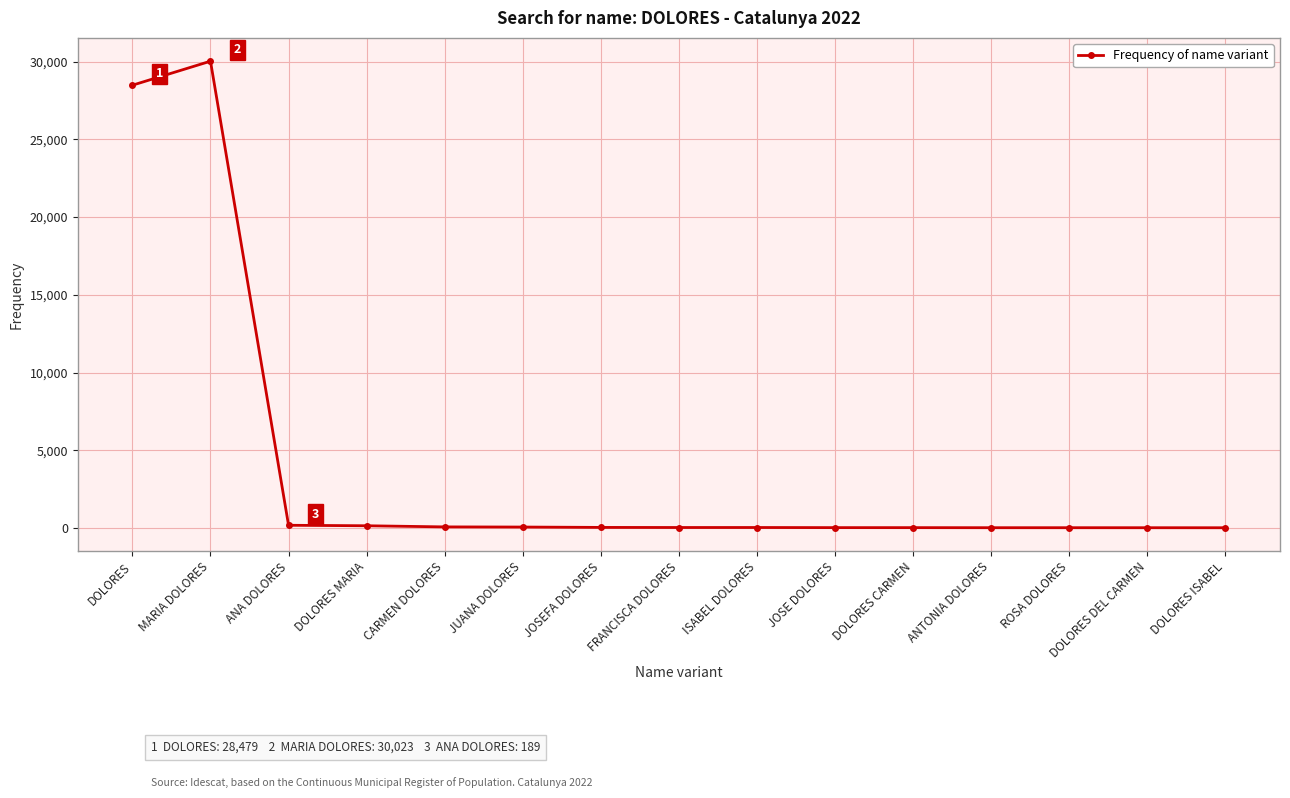

What is the sum of all values?

59356